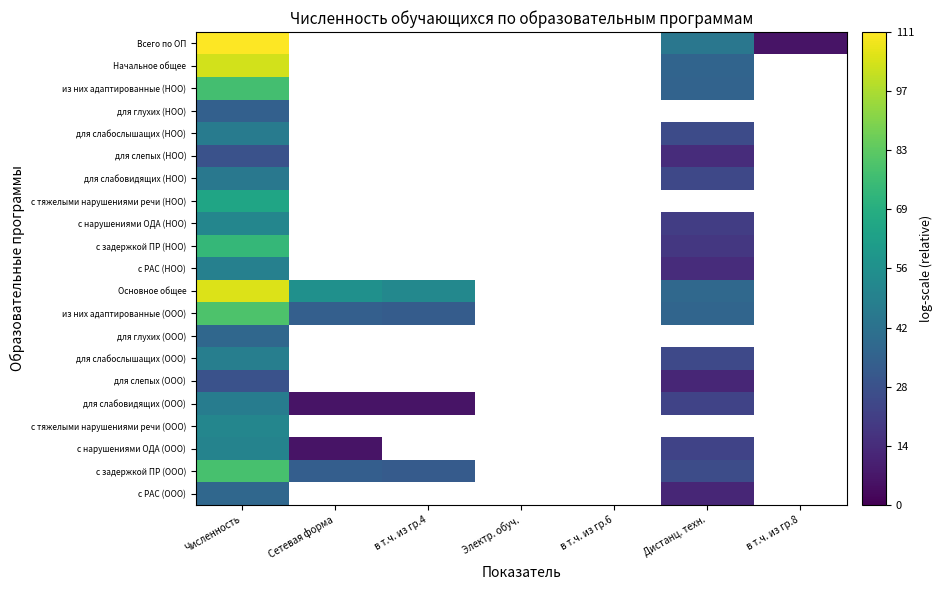

The value of для слабослышащих (ООО) at Дистанц. техн. is 24.6. True or false?

True